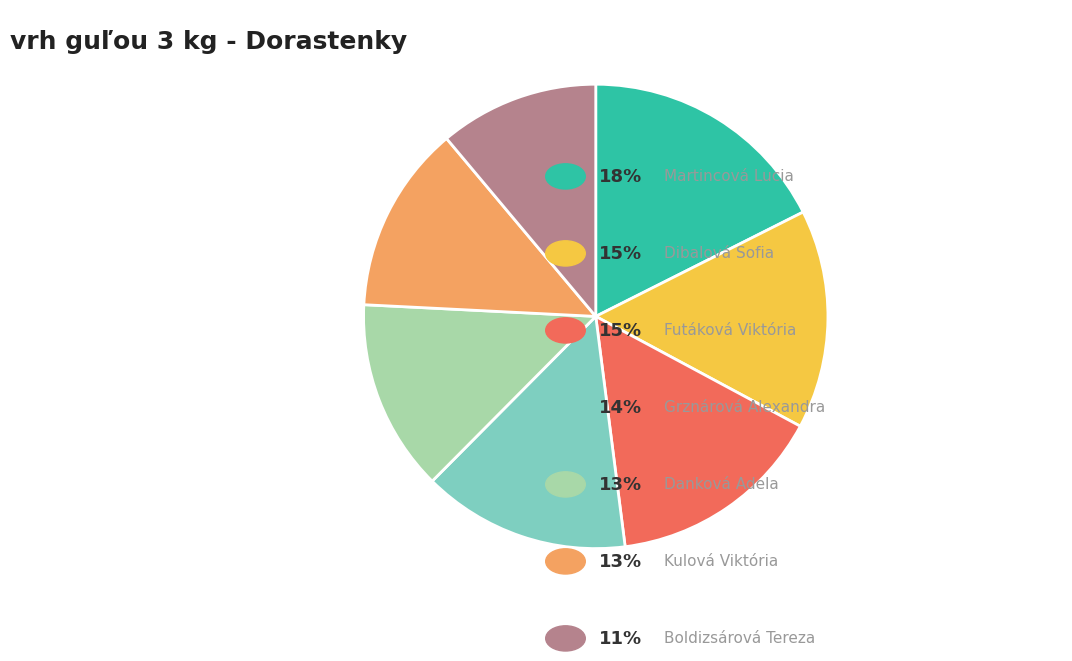

Is there any slice that represents more than half of the pie?

No